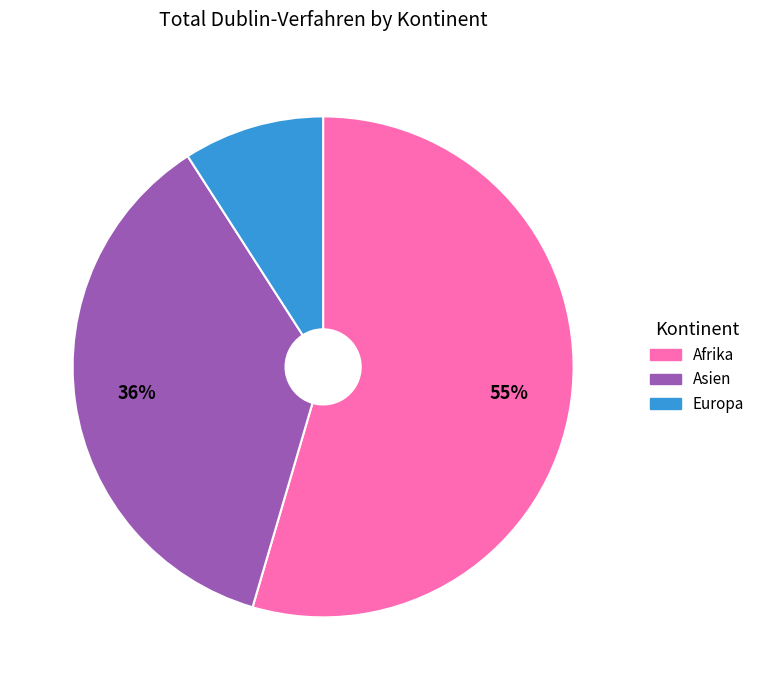

Does Afrika account for over 50% of the chart?

Yes